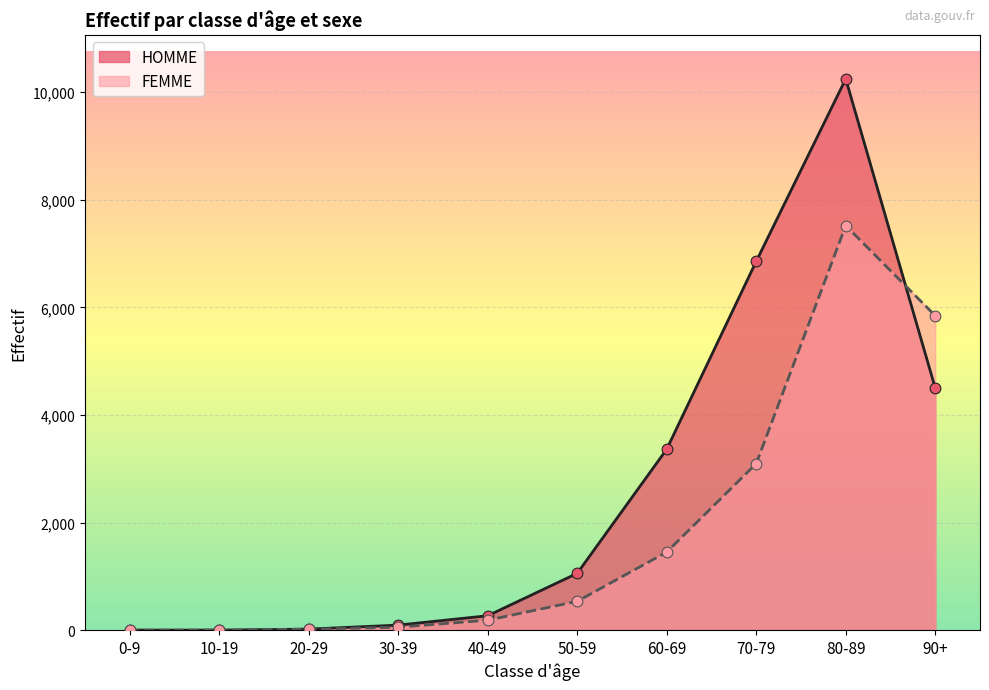

At which category is the sum across all series the highest?

80-89